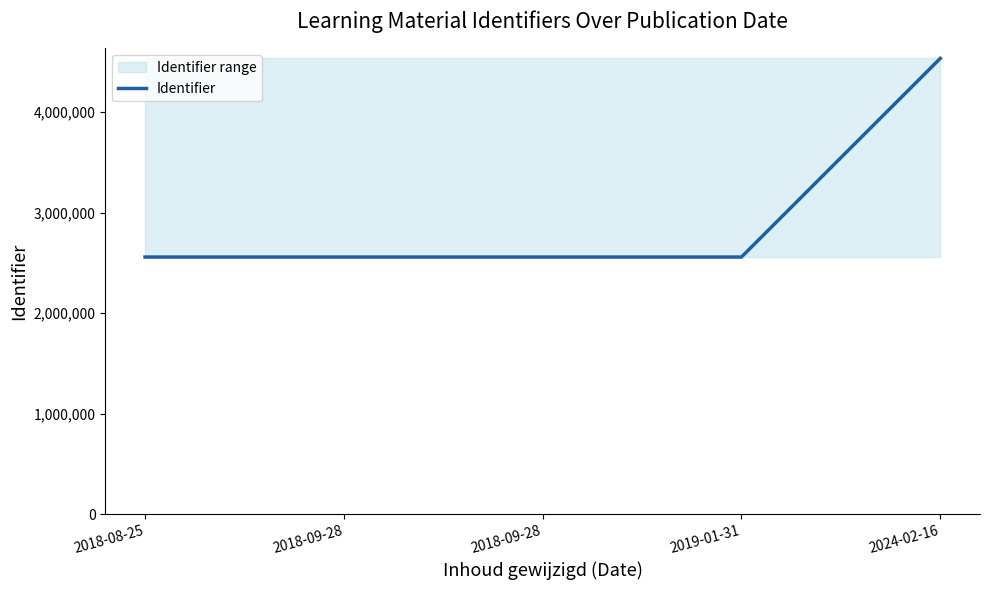

Count the number of categories in the chart.

5